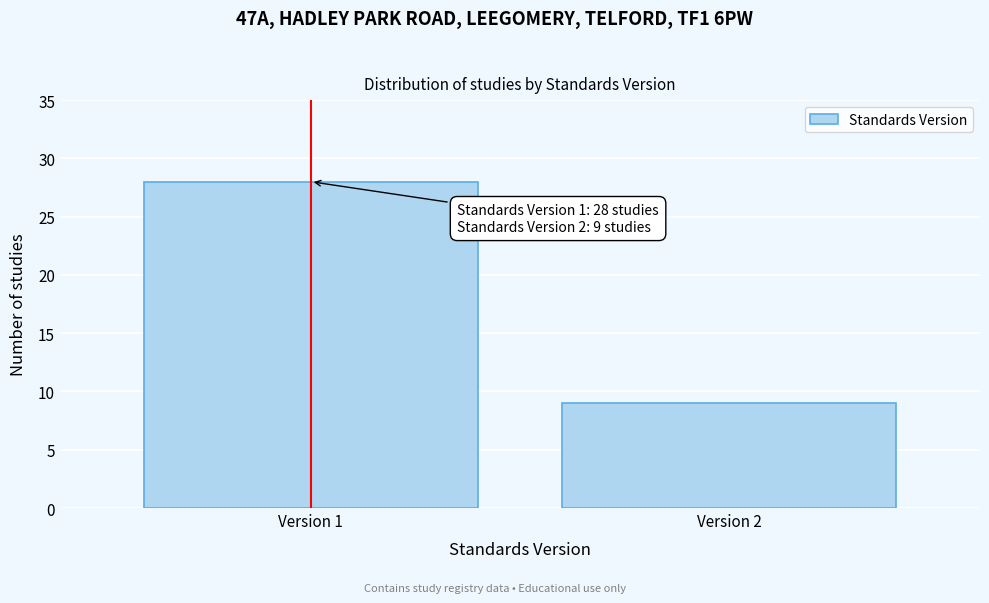

Reading left to right, list all the values displayed in this chart.

28	9